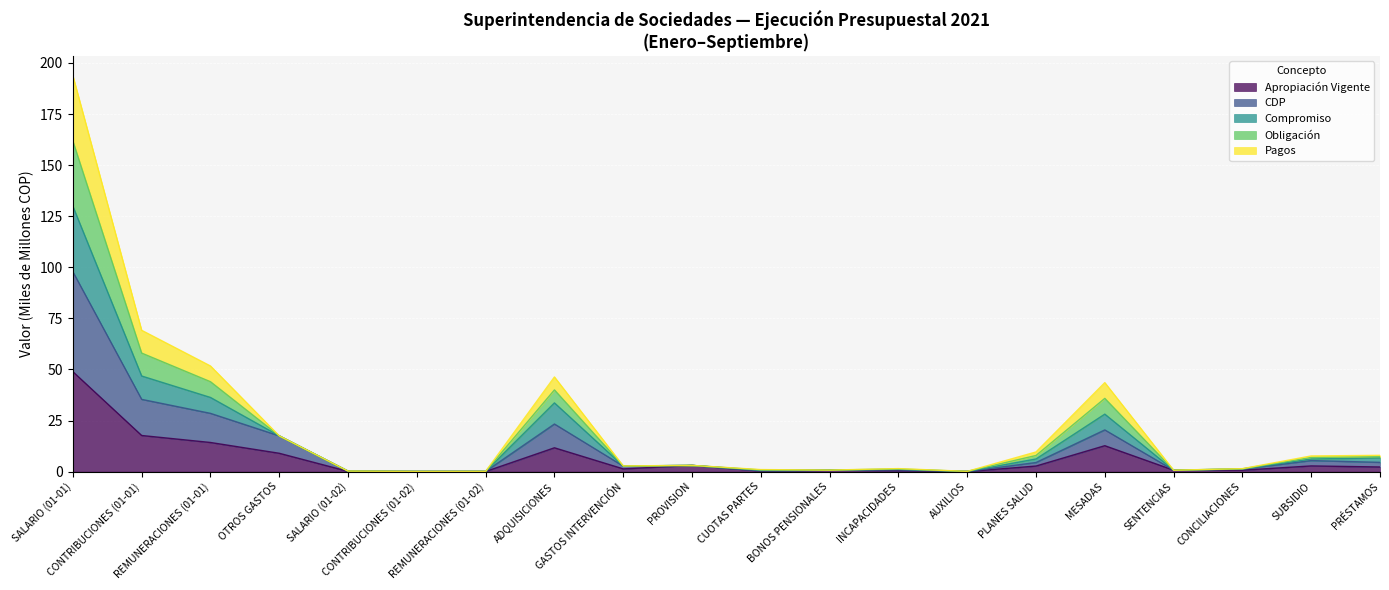

True or false: CDP and PAGOS intersect in this chart.

False